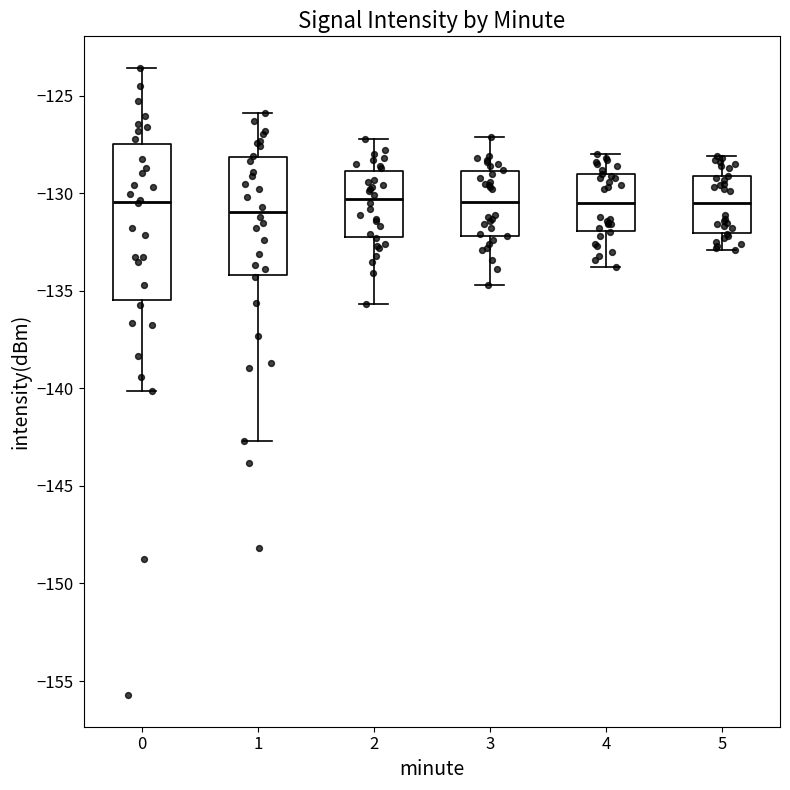

Where does the median line of the box at x = 1 sit on the y-axis? The values are not printed on the chart, so give them approximately, as read against the axis.

-131.0